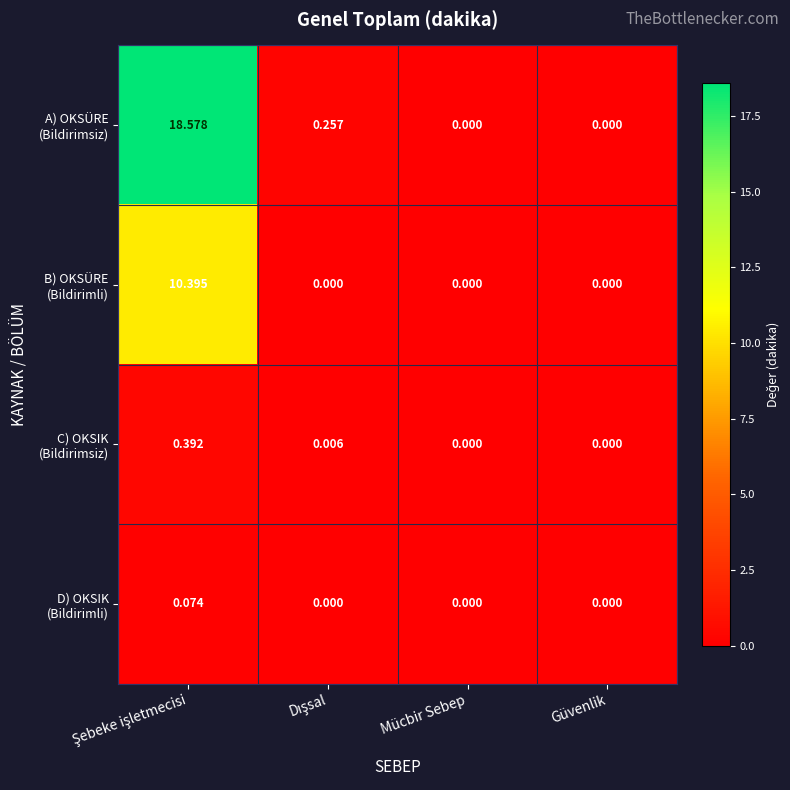

Count the number of categories in the chart.

4